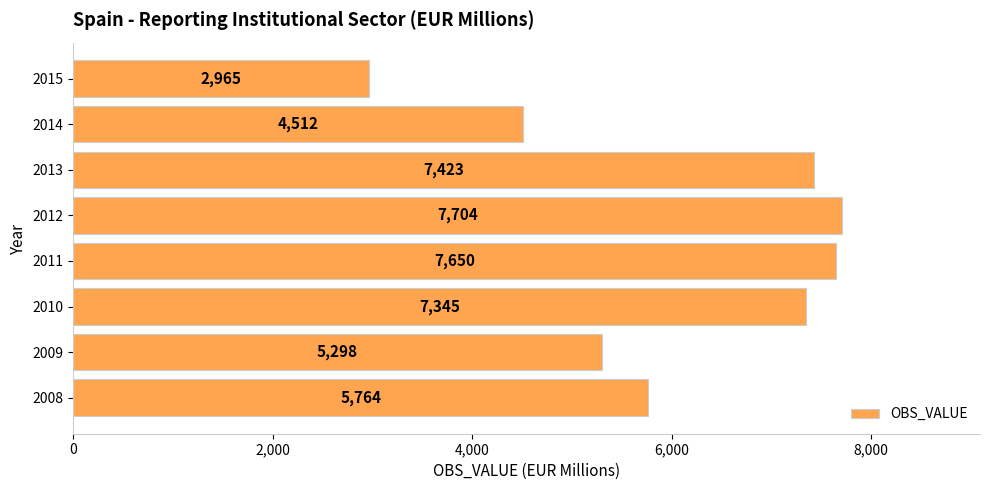

The value at 2008 is 2216. True or false?

False